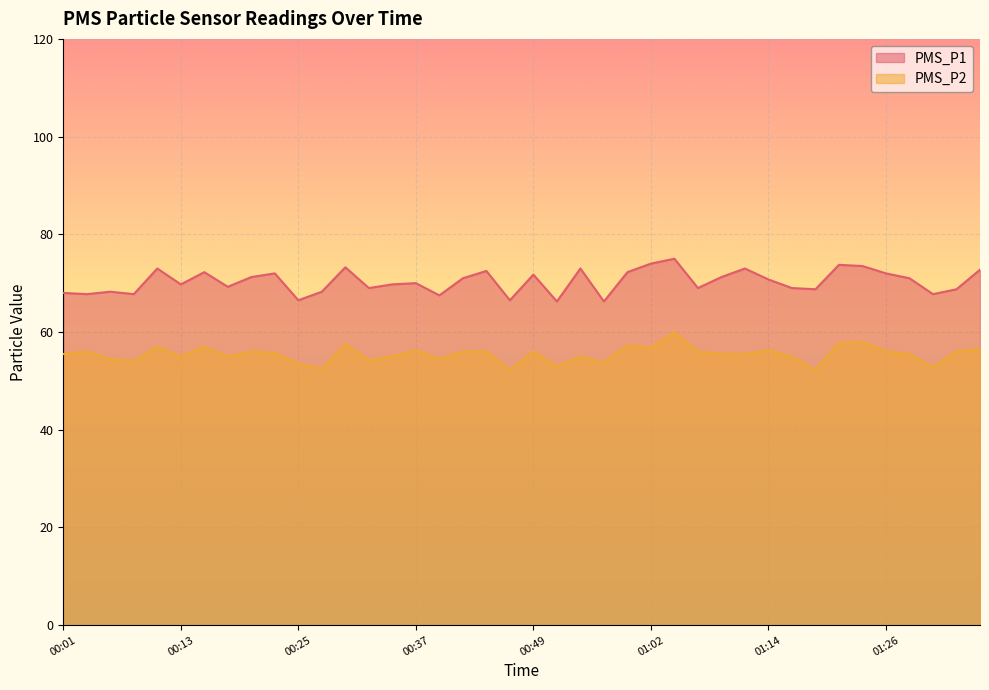

Rank the categories by PMS_P1 value from lowest to highest.

00:52, 00:57, 00:25, 00:47, 00:40, 00:03, 00:08, 01:31, 00:01, 00:06, 00:28, 01:19, 01:33, 00:33, 01:06, 01:16, 00:18, 00:13, 00:35, 00:37, 01:14, 00:42, 01:28, 00:20, 01:09, 00:49, 00:23, 01:26, 00:16, 00:59, 00:45, 01:36, 00:11, 00:54, 01:11, 00:30, 01:23, 01:21, 01:02, 01:04